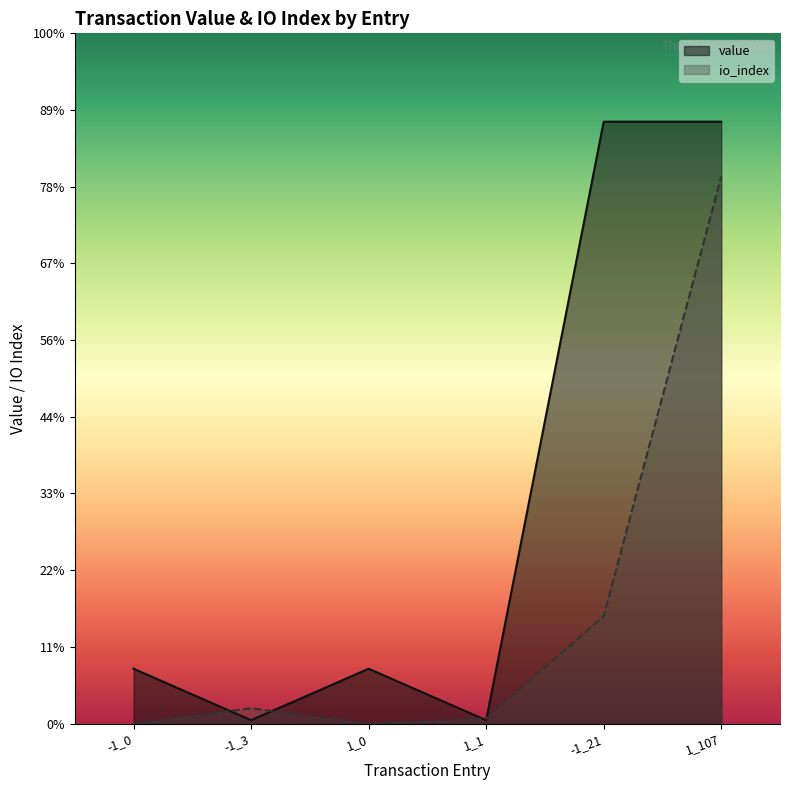

How many interior local peaks does the value series have?

1